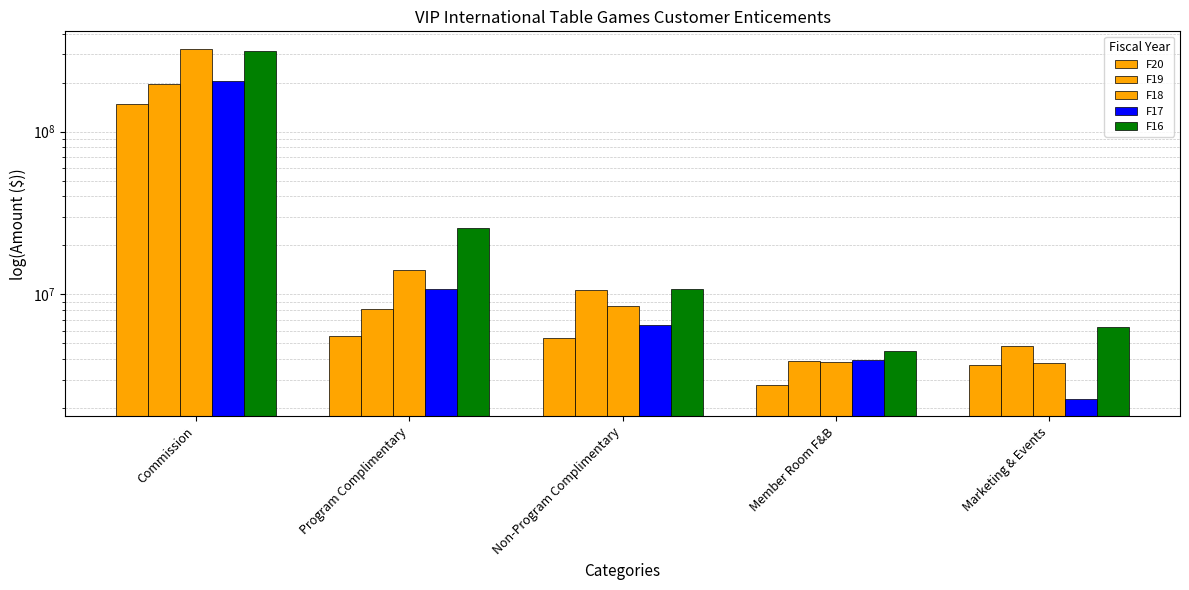

What are all the series names shown in the legend?

F20, F19, F18, F17, F16